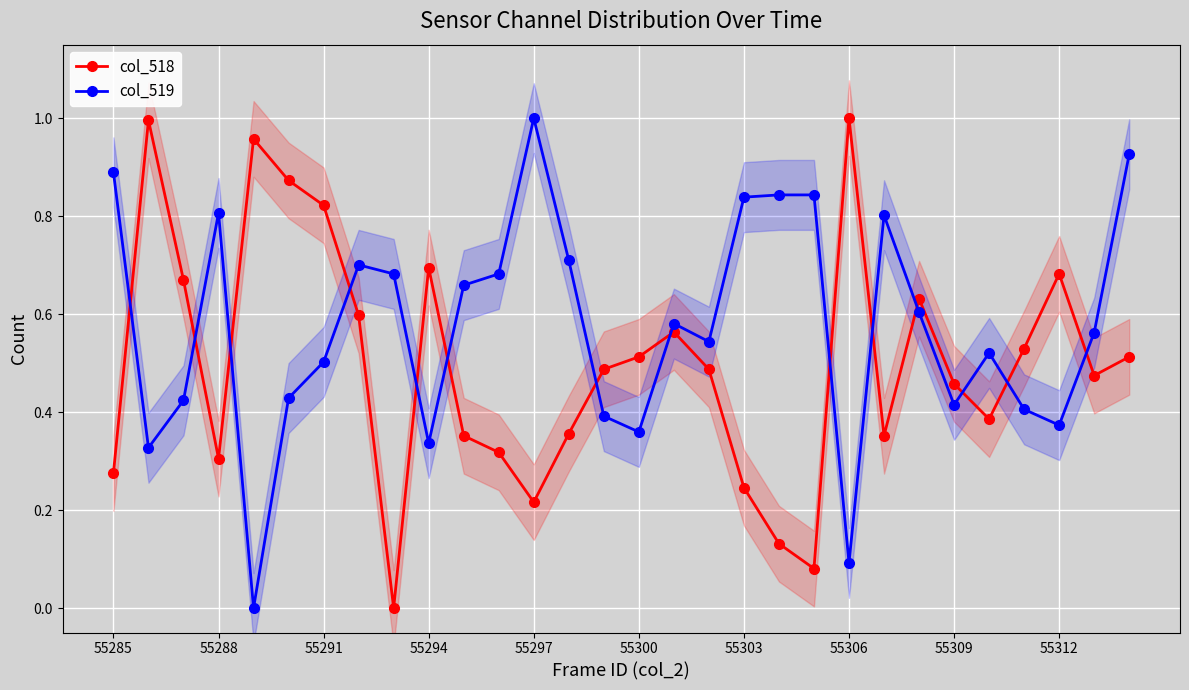

True or false: col_518 and col_519 intersect in this chart.

True